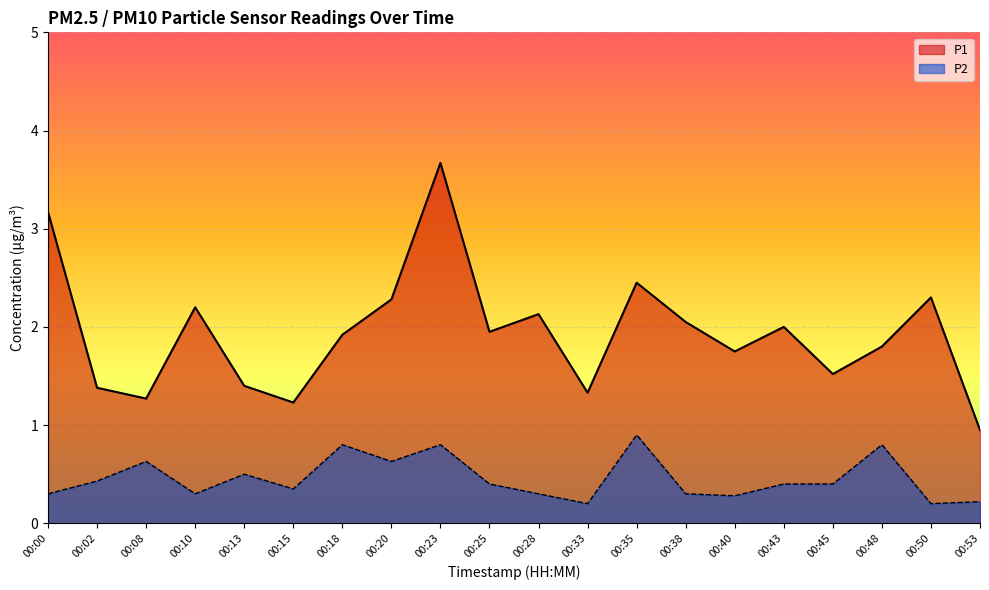

Is it true that P1 equals 3.5 at 00:35?

False